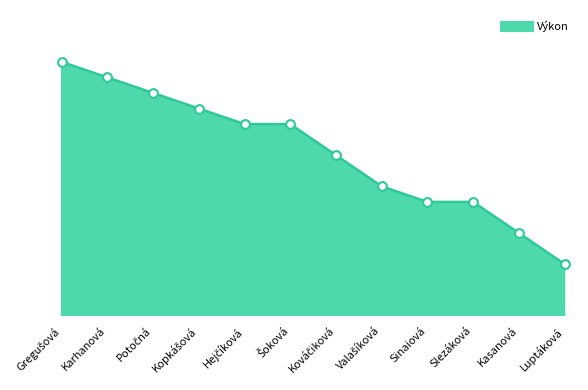

Approximately how many times larger is the value at Luptáková compared to Sinaiová?

0.9